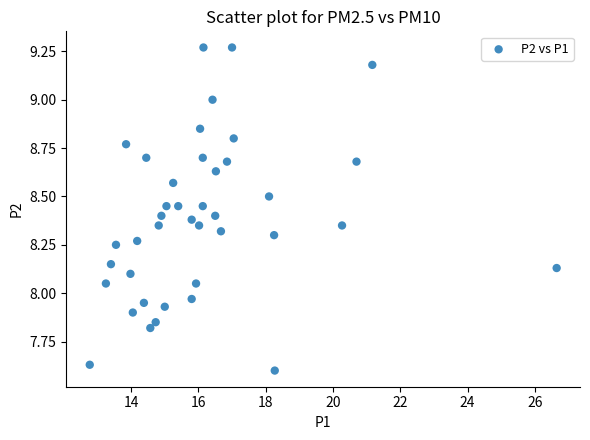

What is the range of X values (max minus min)?

13.9